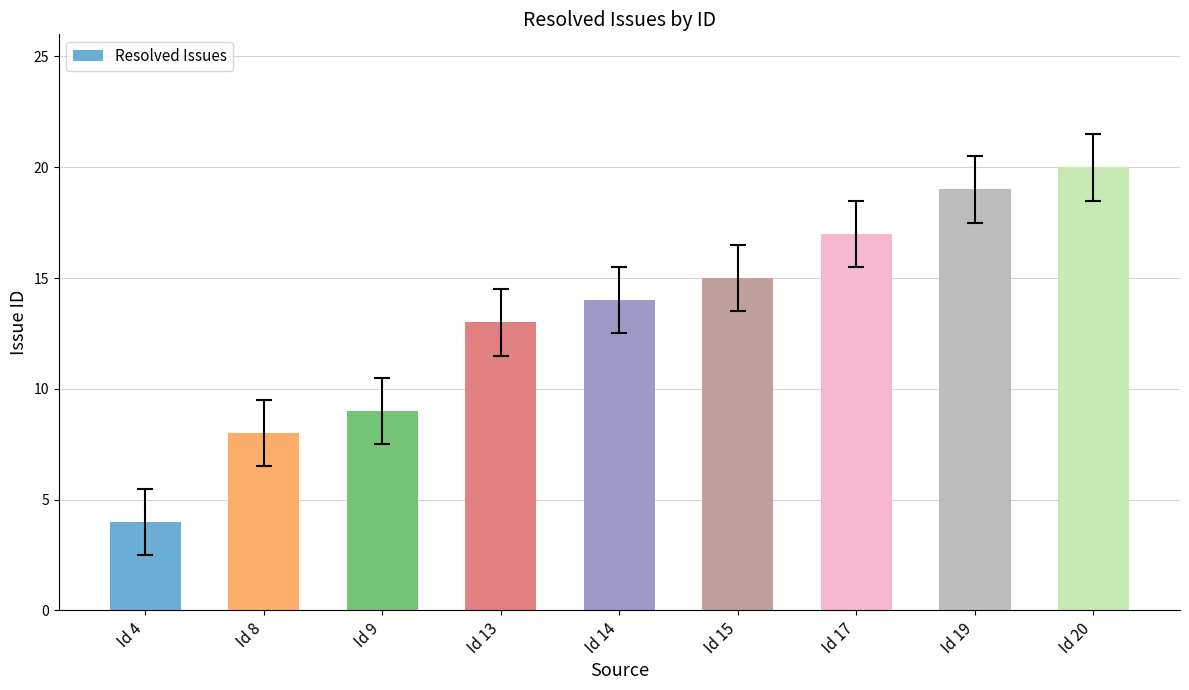

Approximately how many times larger is the value at Id 4 compared to Id 15?

0.3